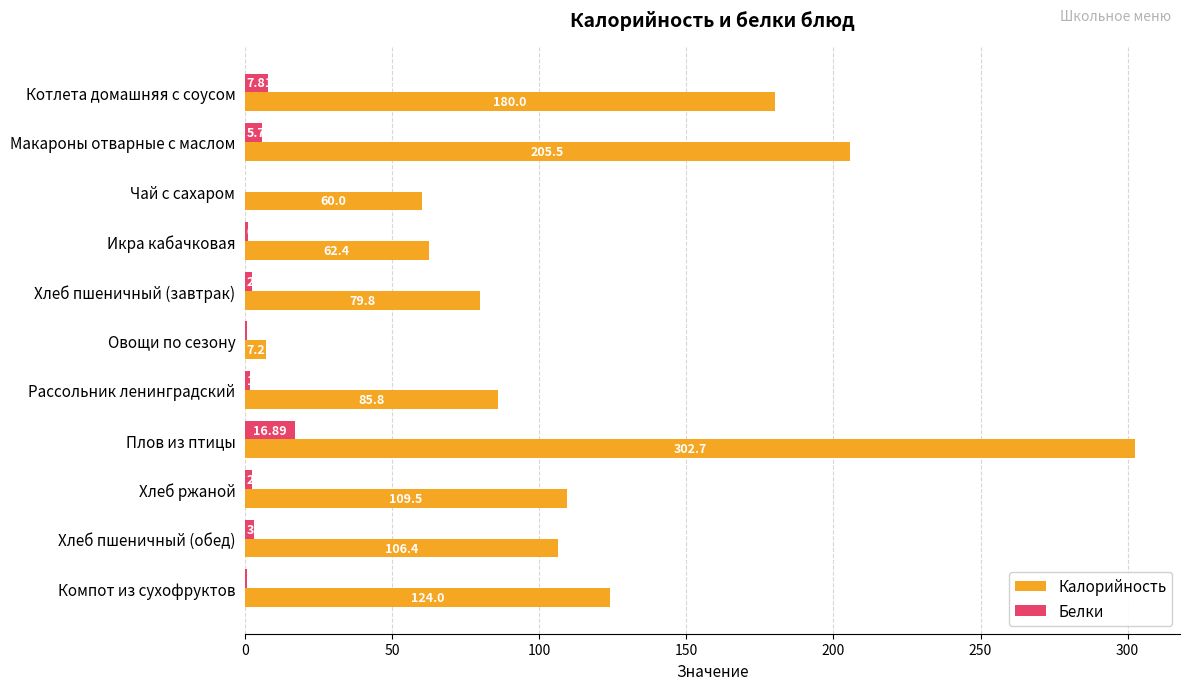

Which series changed the most between Рассольник ленинградский and Хлеб пшеничный (обед)?

Калорийность